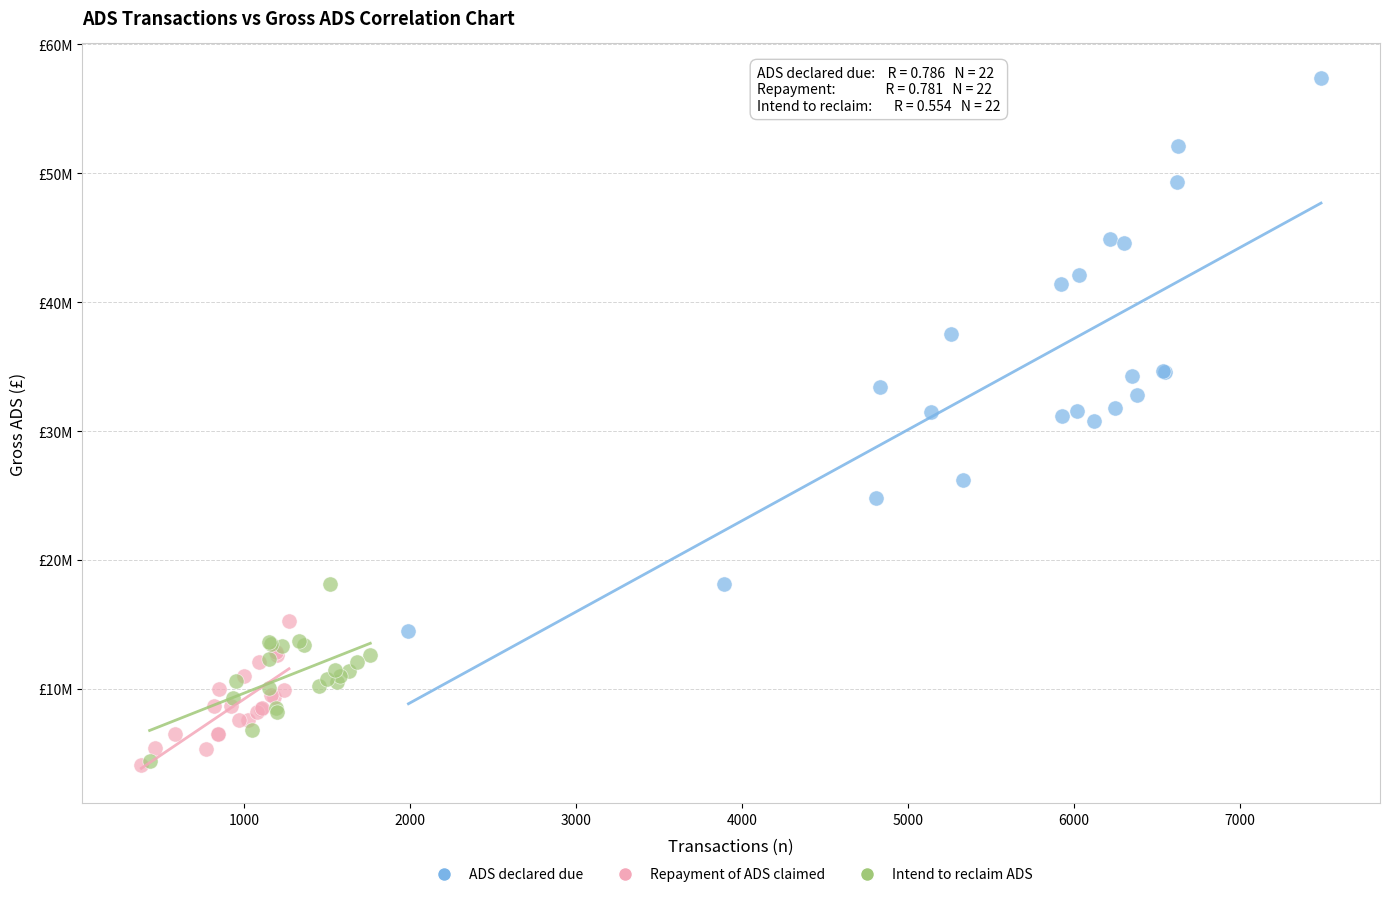

What are all the series names shown in the legend?

ADS declared due, Repayment of ADS claimed, Intend to reclaim ADS